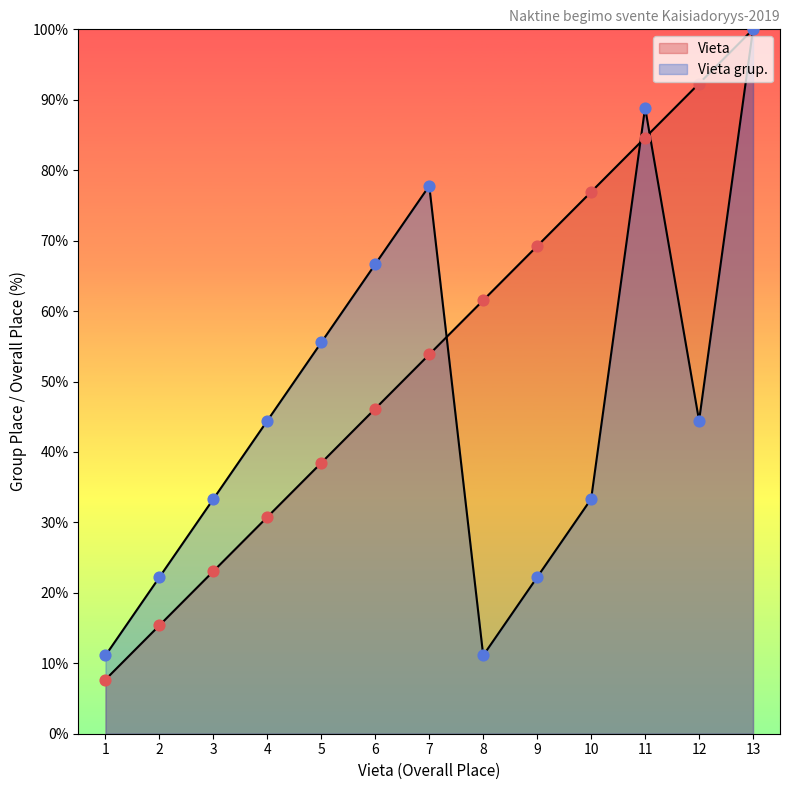

Is the value of Vieta grup. at 8 greater than the value of Vieta at 6?

No